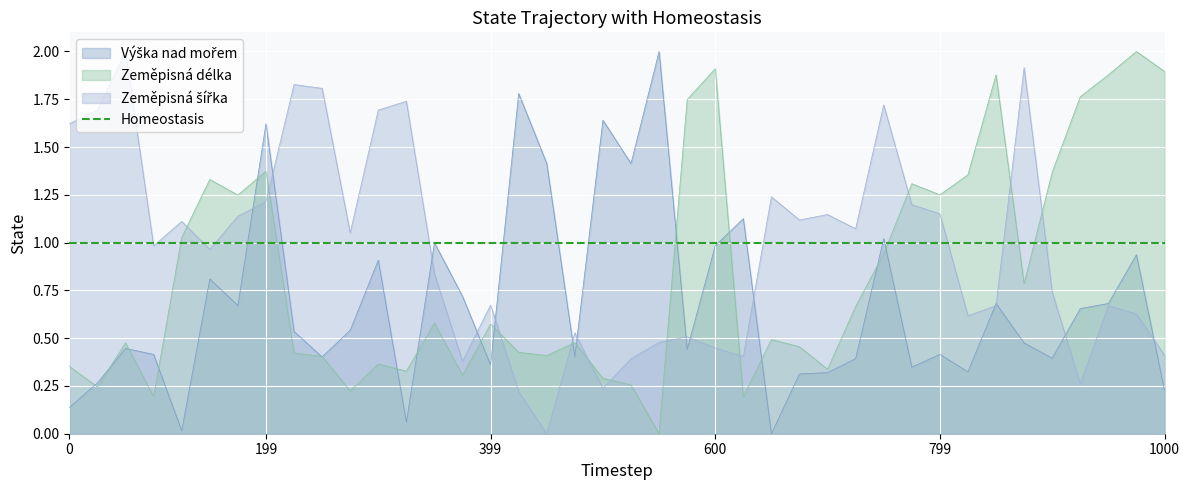

What is the average value of the Zeměpisná šířka series?

1.0